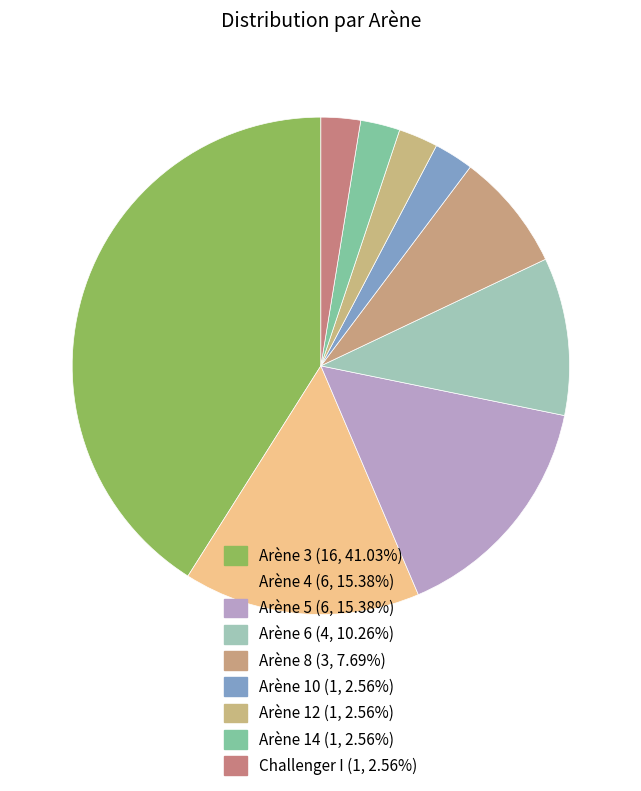

Does Arène 12 represent more than half of the total?

No